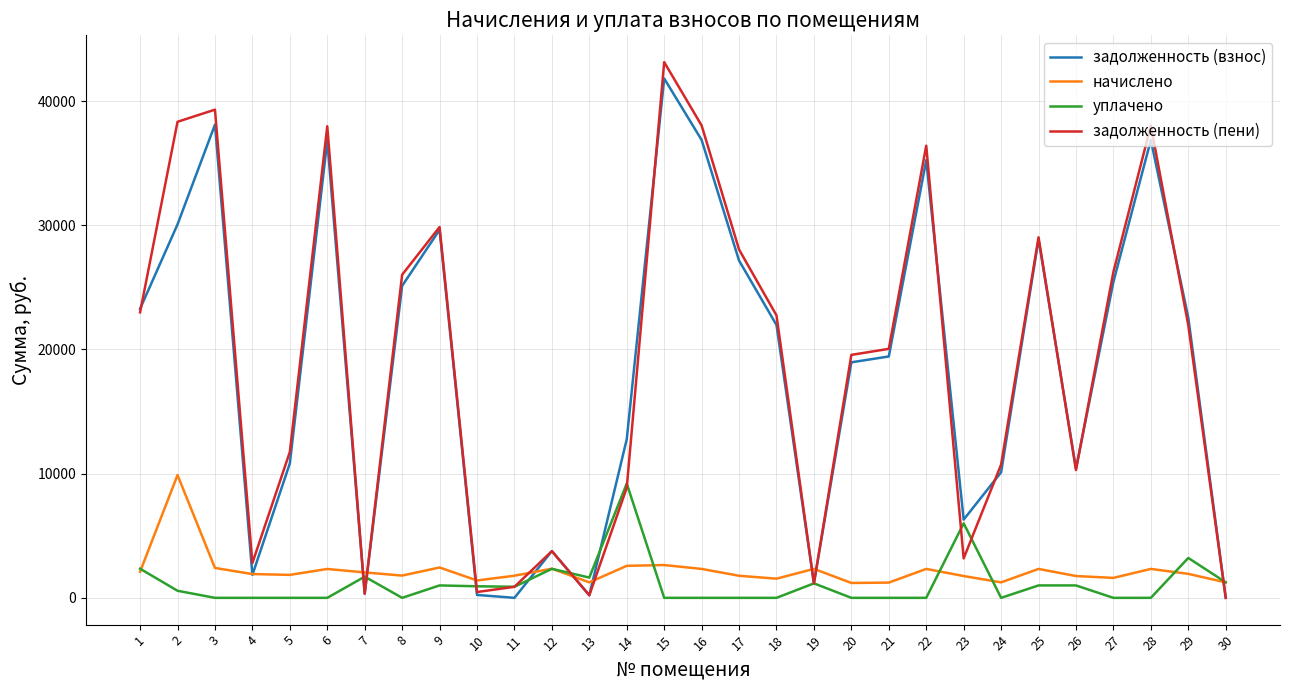

Which series has the widest spread of values?

задолженность (пени)